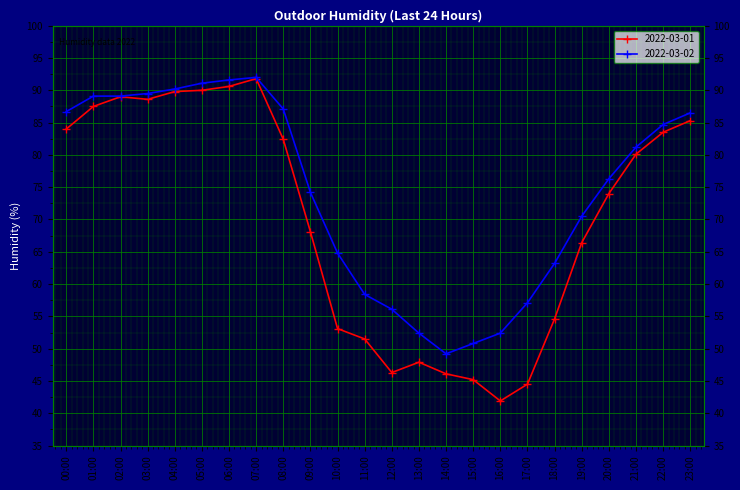

What is the difference between the 2022-03-01 values at 01:00 and 19:00?

21.1